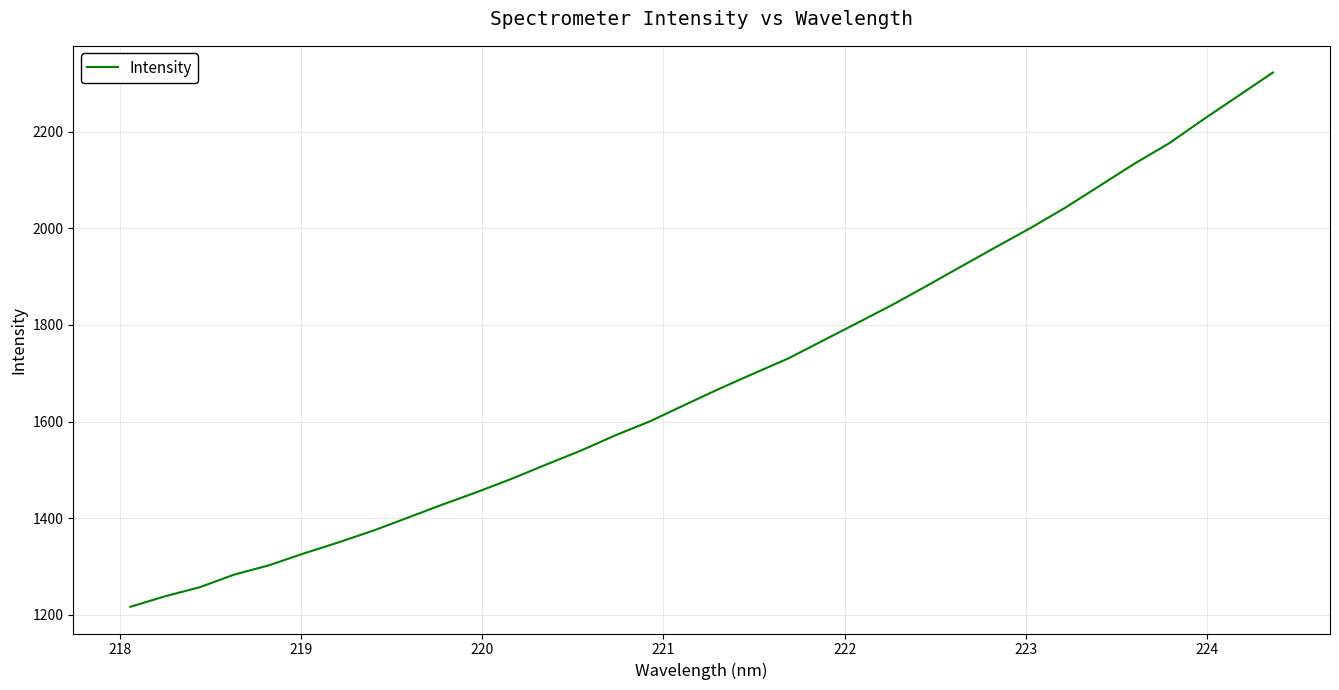

What is the difference between the maximum and minimum values?

1106.5